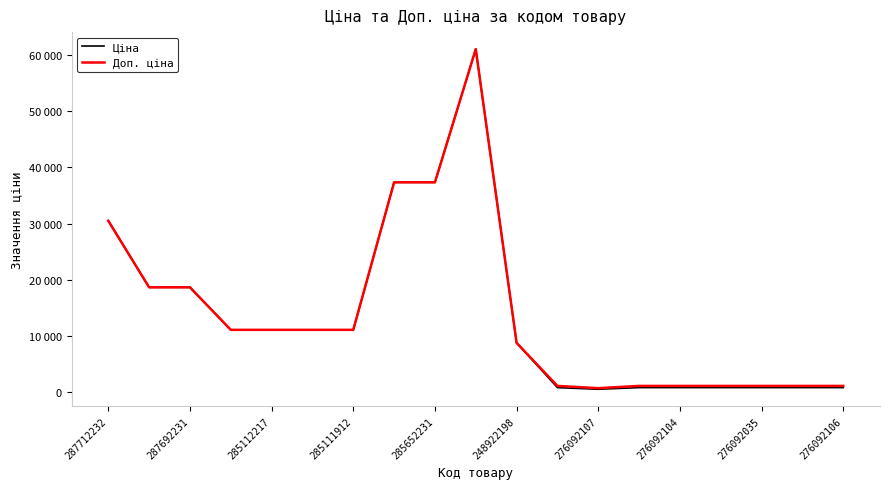

True or false: Доп. ціна and Ціна intersect in this chart.

False